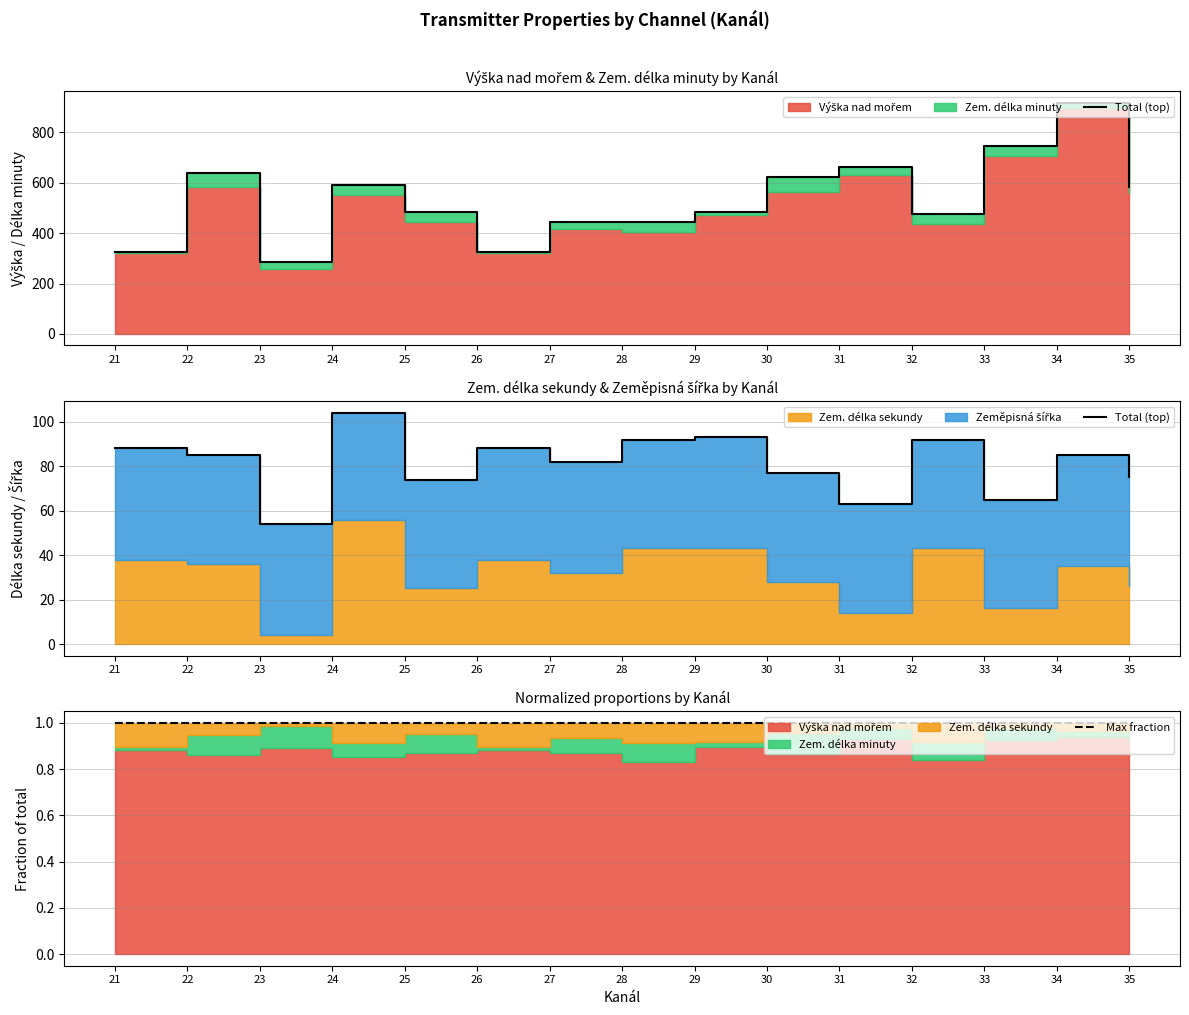

Where is Total (top) nearest to the value 79?

30